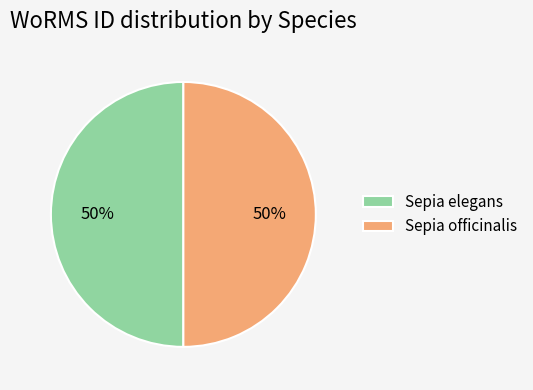

True or false: Sepia officinalis accounts for 50% of the total.

True